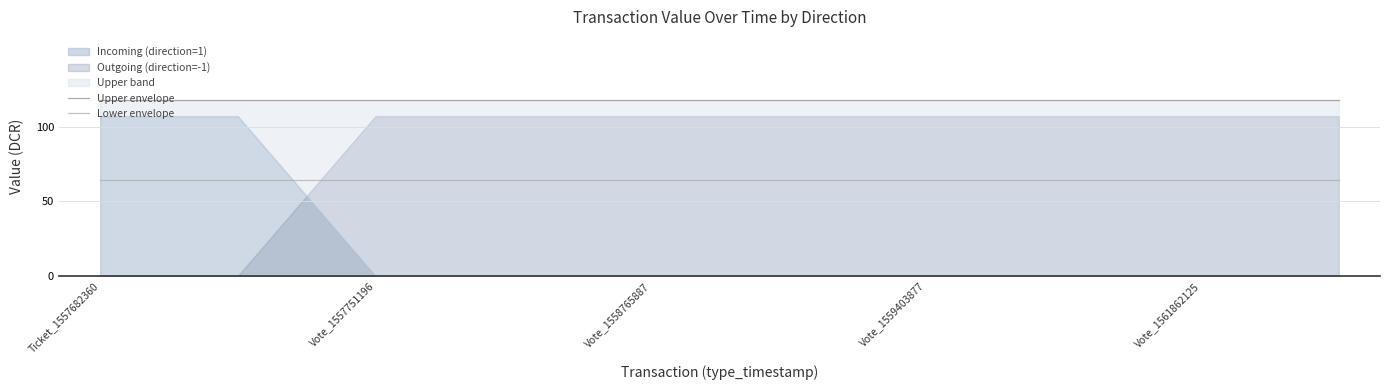

What is the value of the Lower envelope point at the 7th from the left?

64.2